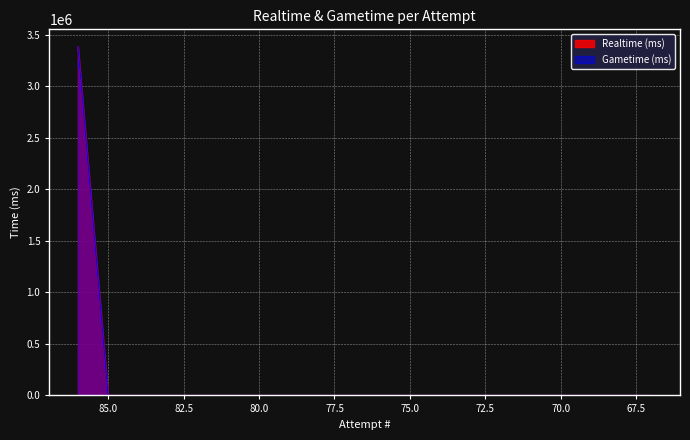

What is the difference between the maximum and minimum values in the Gametime (ms) series?

3381317